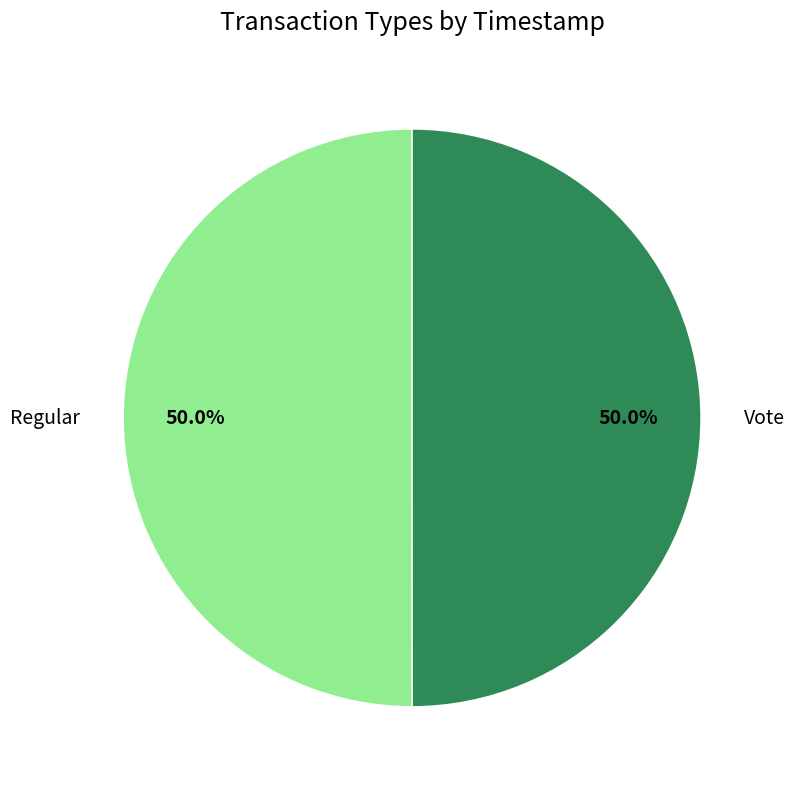

Approximately how many times larger is the value at Regular compared to Vote?

1.0